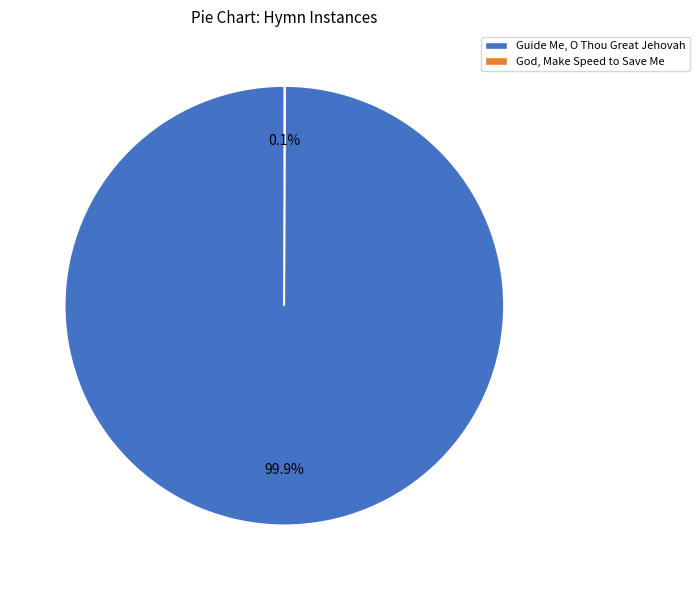

How much of the chart is everything except Guide Me, O Thou Great Jehovah?

0.1%